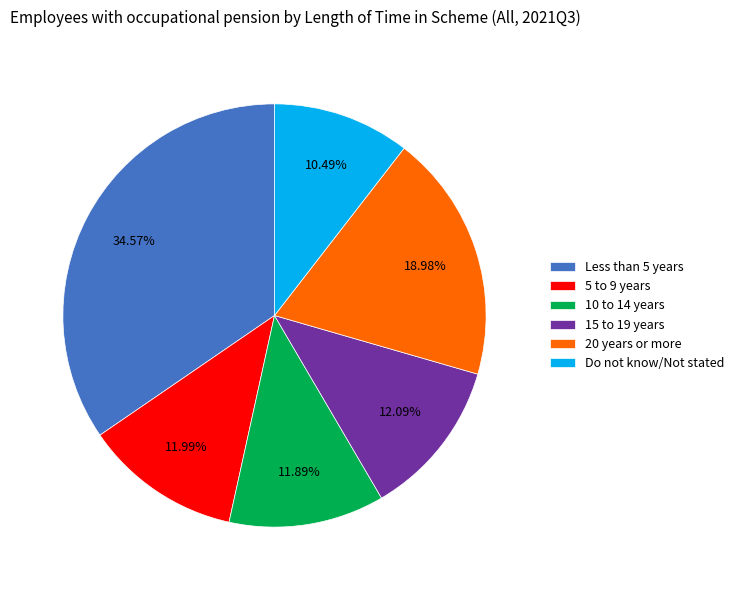

To the nearest percent, what is the difference between the largest and smallest slice percentages?

24%